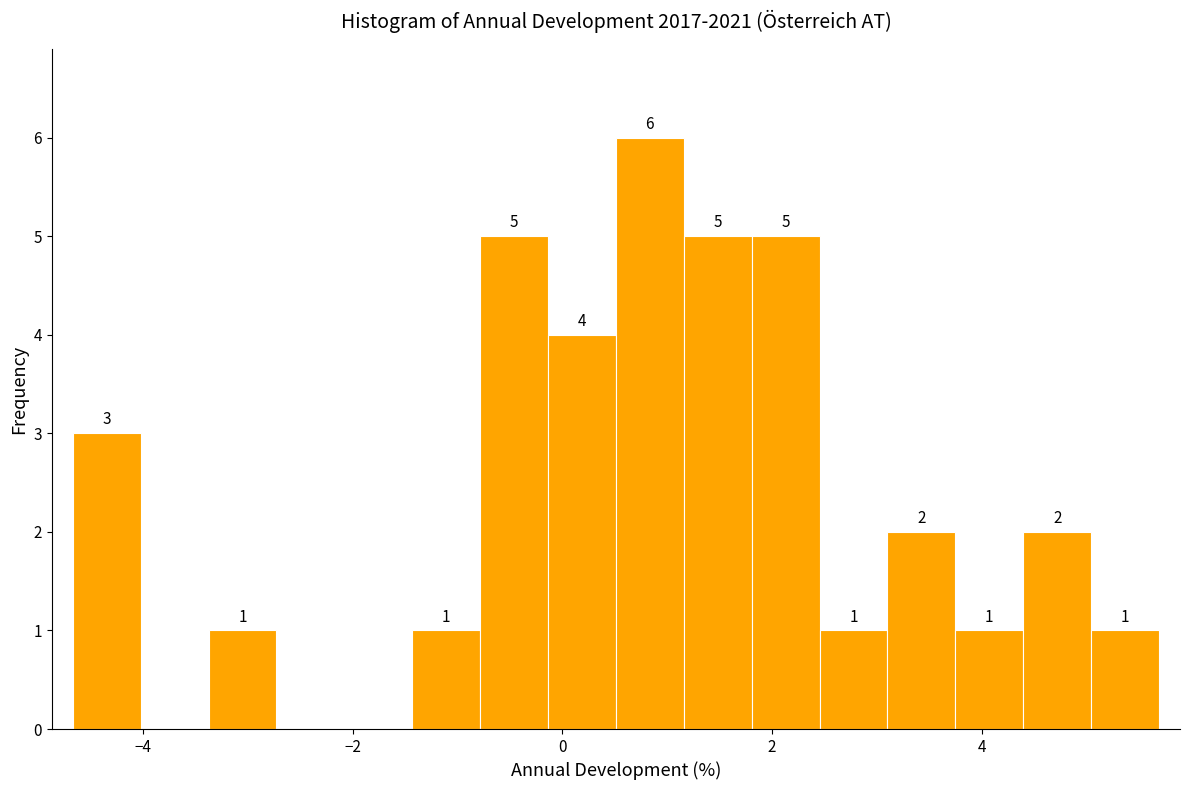

Around what value on the x-axis is the tallest bar? Give the approximate position of its centre, as read against the axis.

0.8